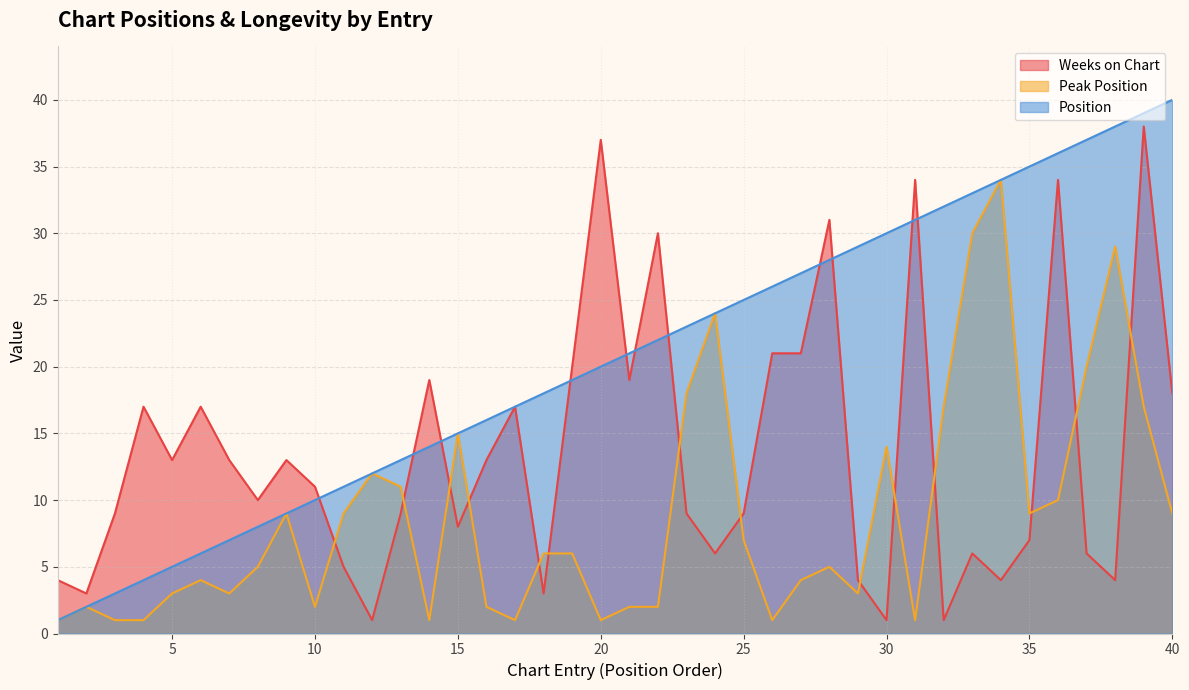

Does the chart have visible grid lines?

Yes